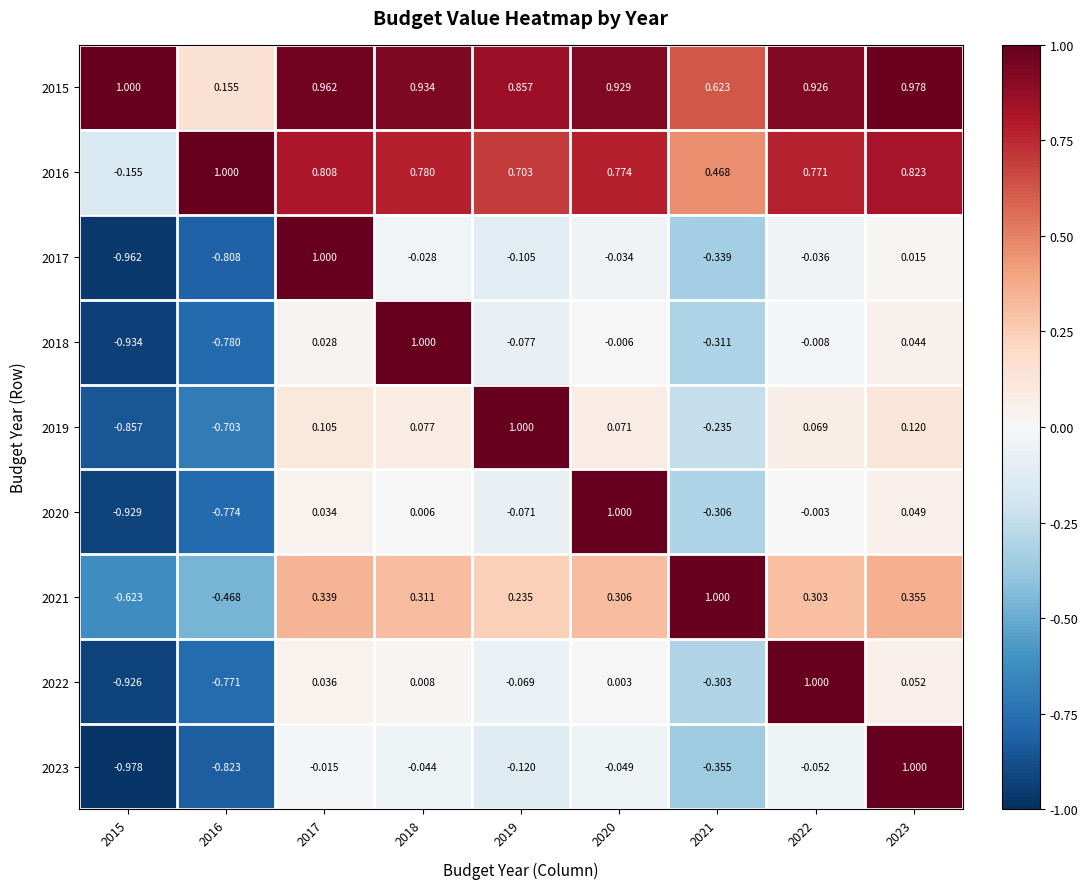

Is the value of 2019 at 2021 greater than the value of 2023 at 2021?

Yes